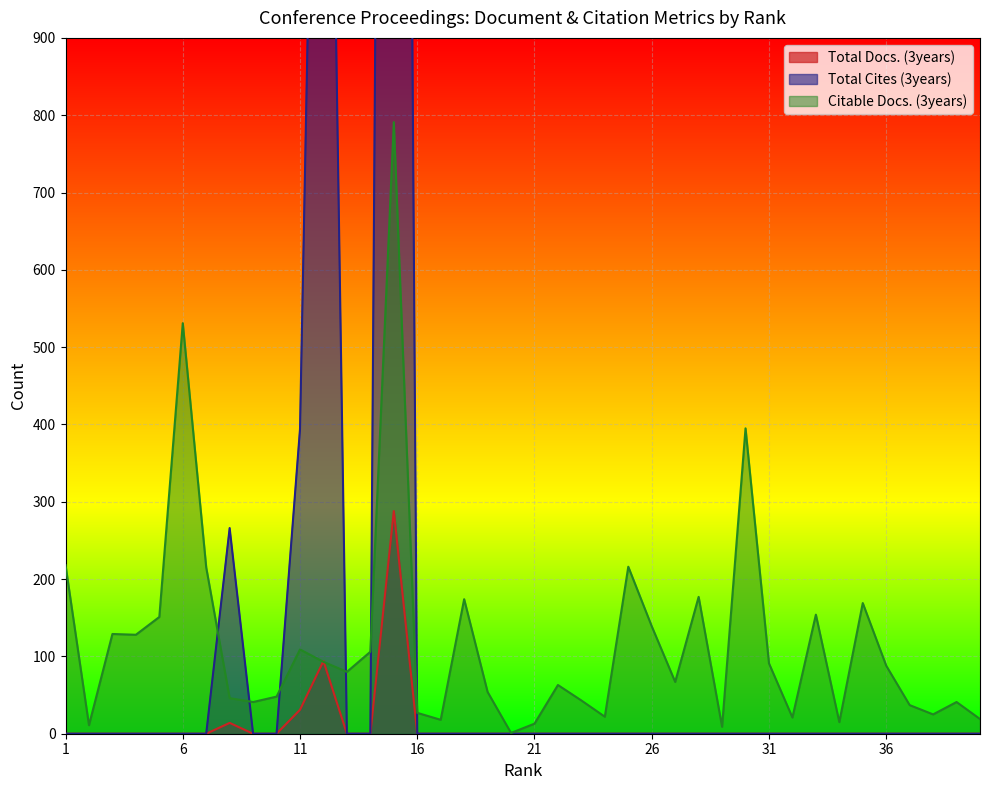

The Citable Docs. (3years) series shows 109 at 11. True or false?

True